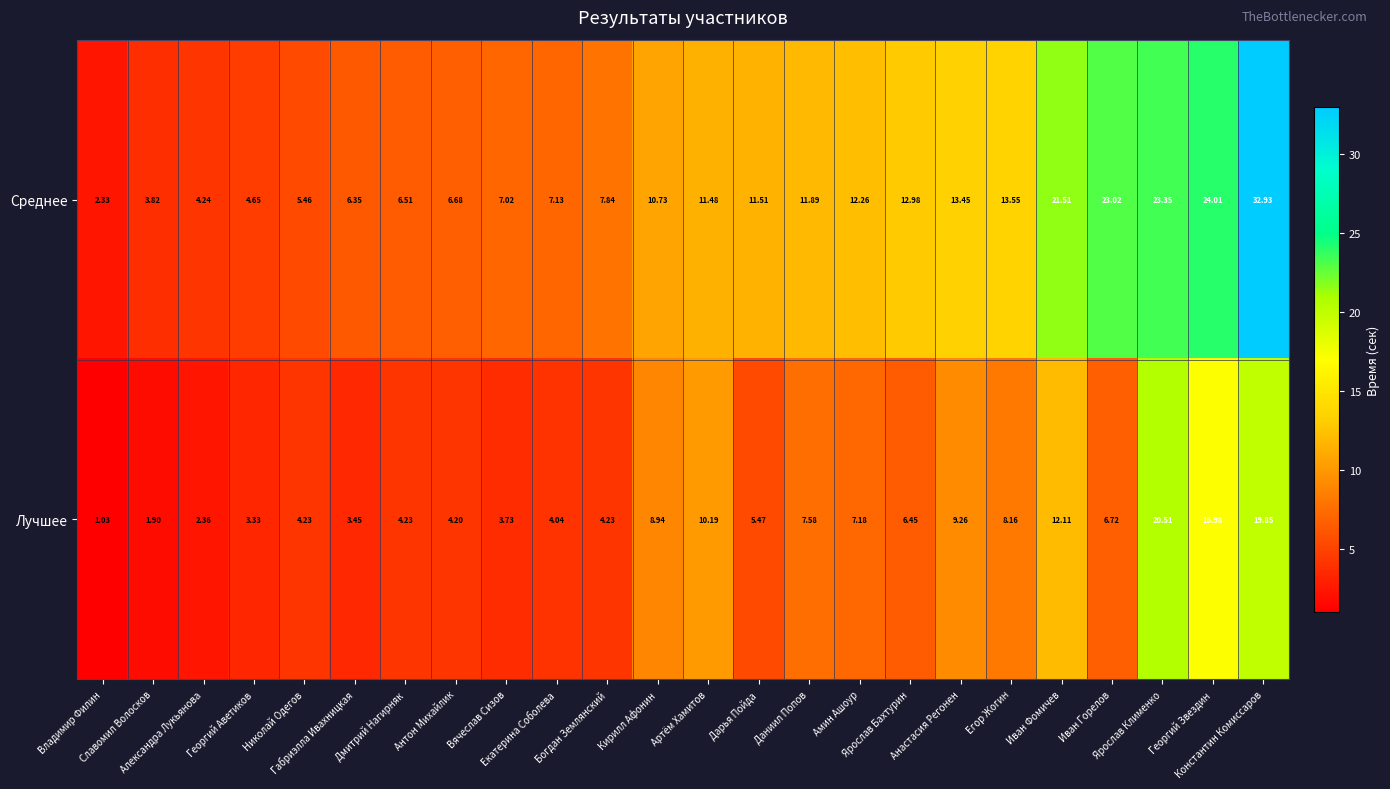

At which category does the chart reach its minimum across all series?

Владимир Филин